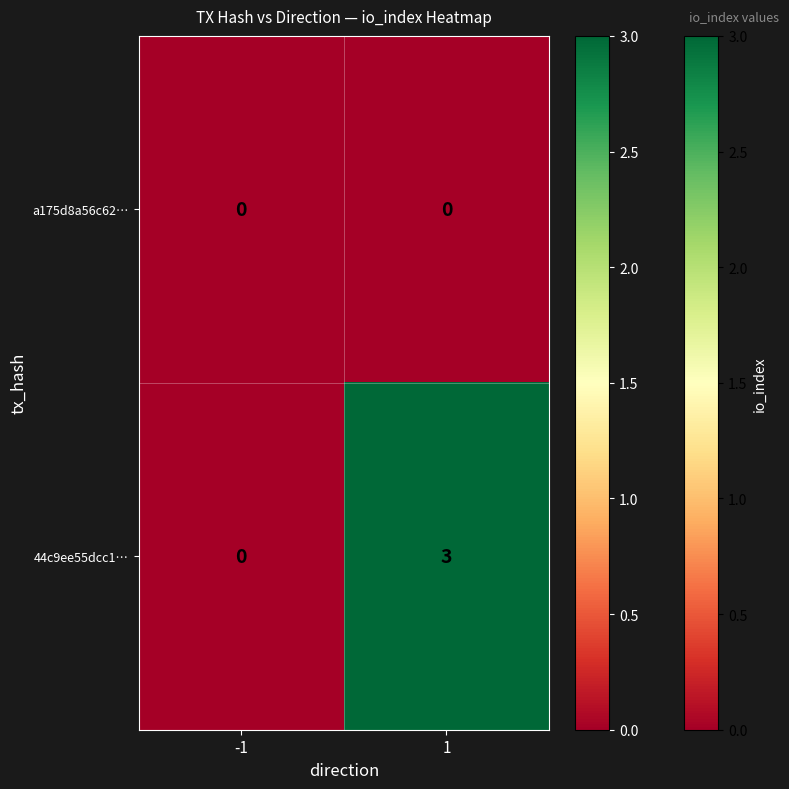

Which series has the largest total across all categories?

44c9ee55dcc1…